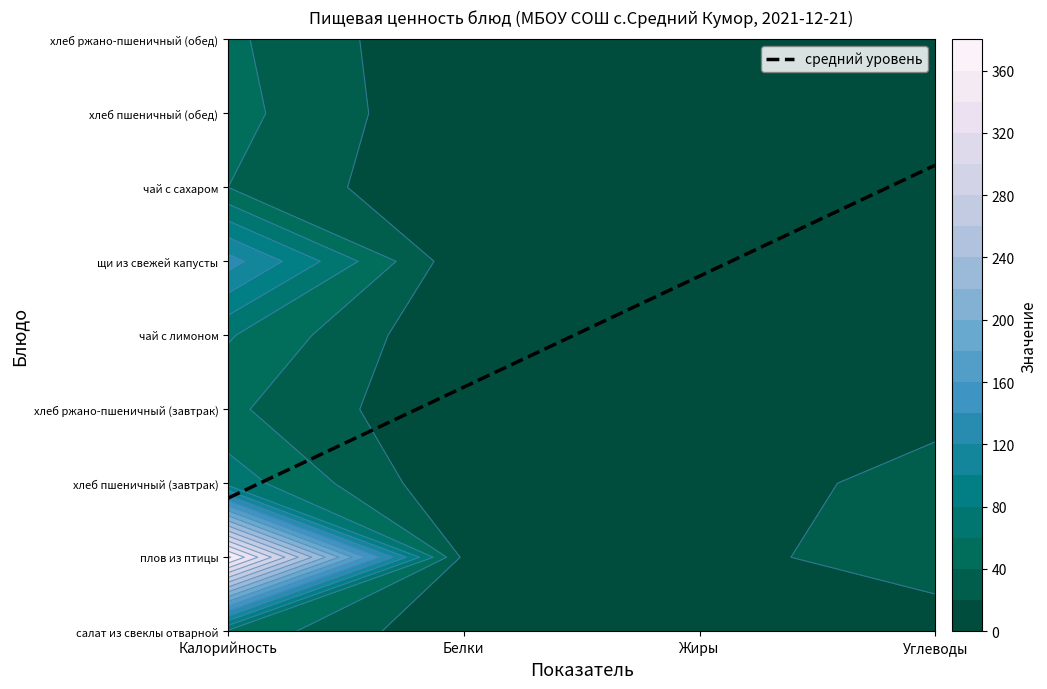

What is the change in value from Калорийность to Углеводы?

+4.5